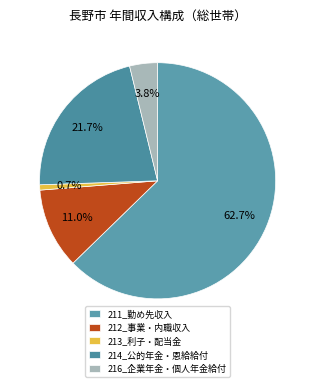

How many segments does this pie chart have?

5